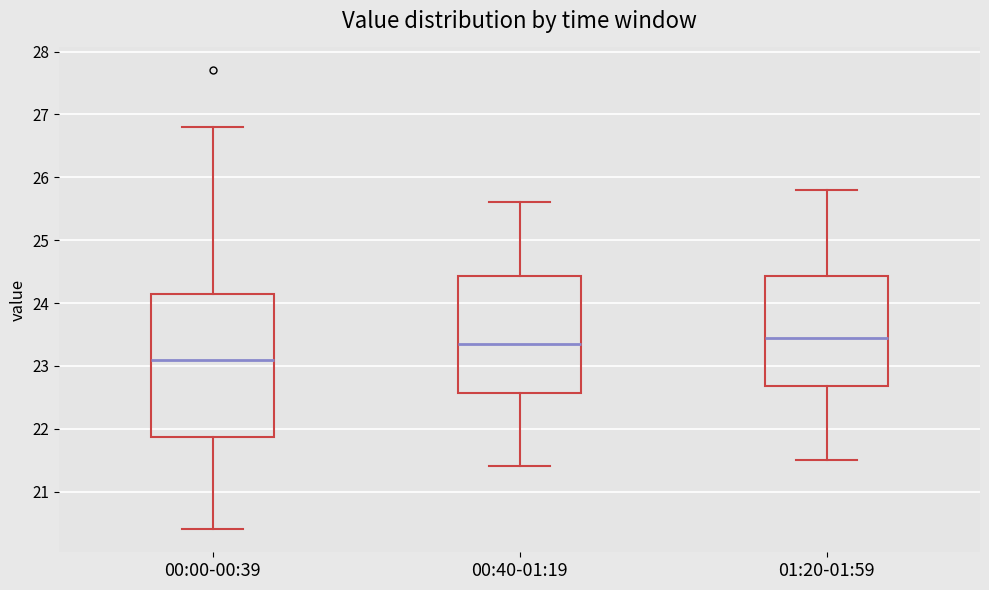

Reading left to right, transcribe this box plot: for each box, give where its median line is, the range the box spans, and where its two whiskers end, as read against the y-axis. The values are not printed on the chart, so give them approximately, as read against the axis.

00:00-00:39: median 23.1, box 21.9 to 24.2, whiskers 20.4 to 26.8
00:40-01:19: median 23.4, box 22.6 to 24.4, whiskers 21.4 to 25.6
01:20-01:59: median 23.5, box 22.7 to 24.4, whiskers 21.5 to 25.8